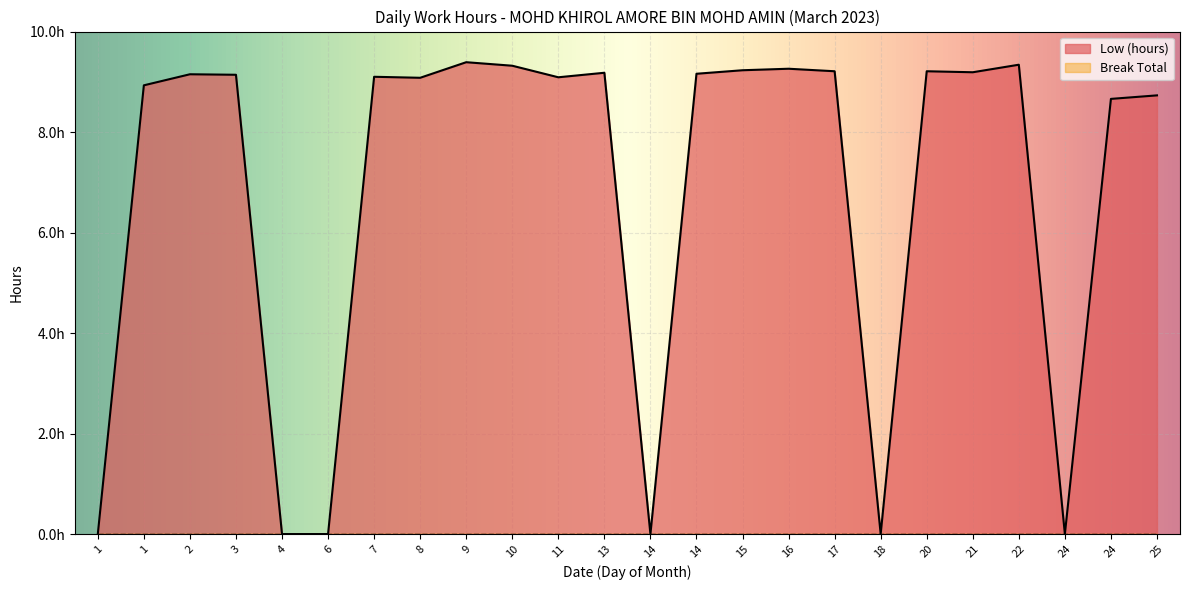

What is the difference between the maximum and second lowest values?

9.4